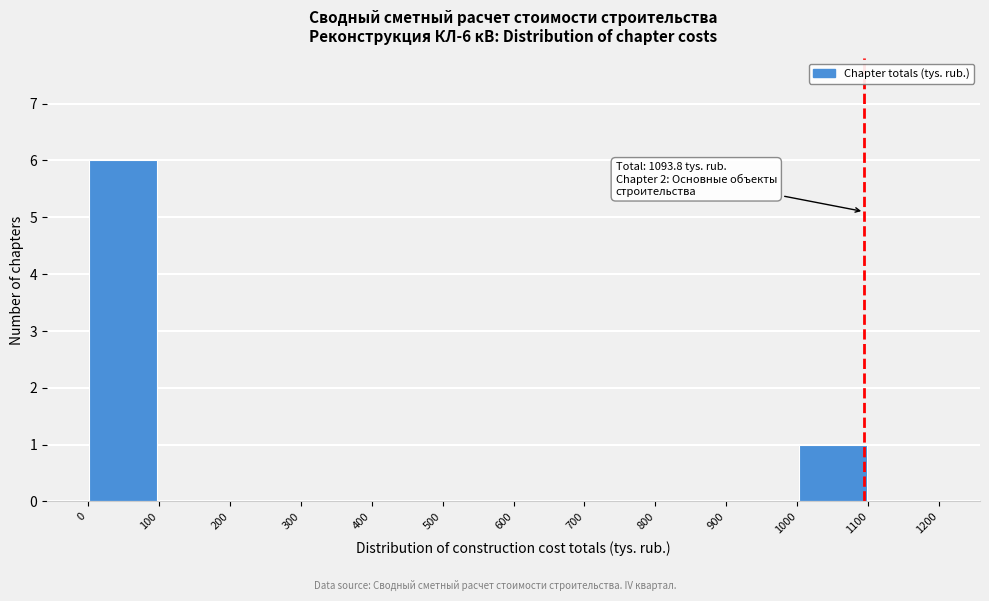

Which range on the x-axis has the tallest bar?

0 to 100